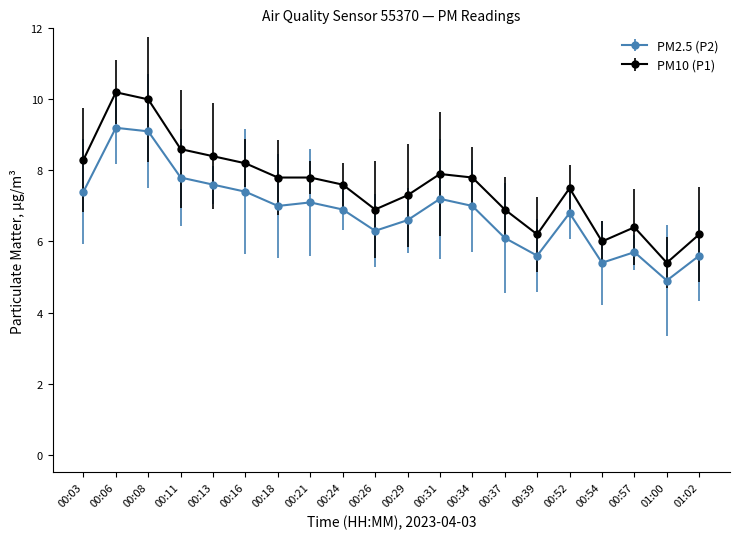

The value of PM2.5 (P2) at 00:26 is 3.3. True or false?

False